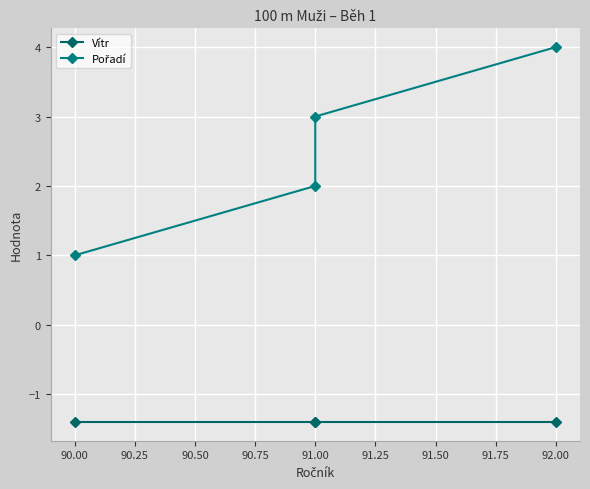

Which series has the largest range (max minus min)?

Pořadí